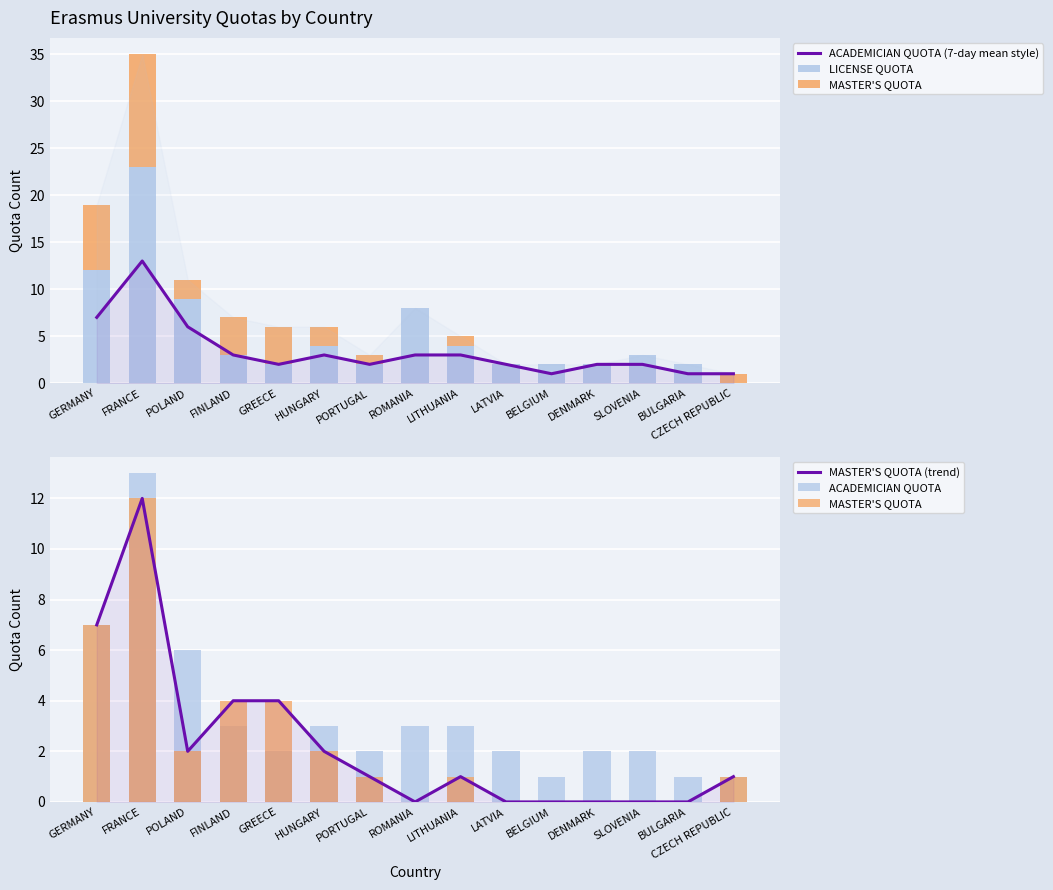

What is the label of the 13th bar from the left?

SLOVENIA